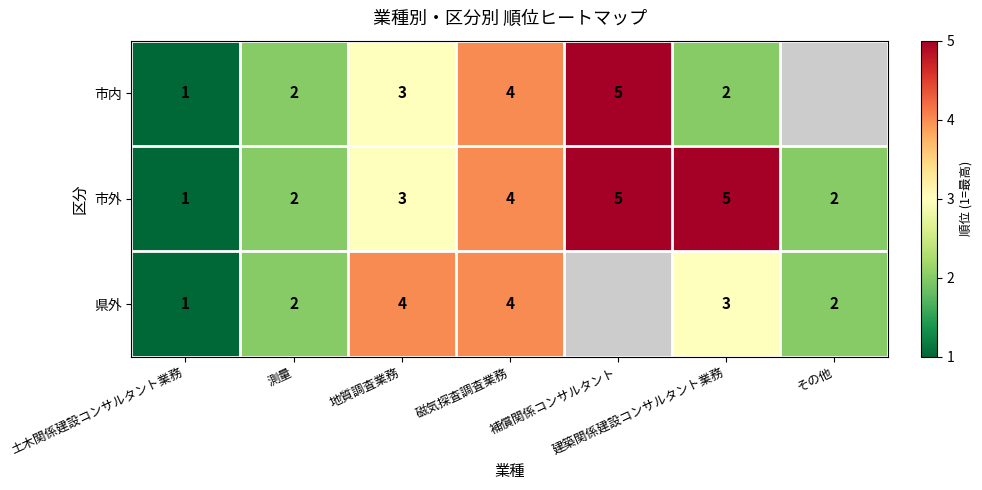

Rank the series at 建築関係建設コンサルタント業務 from lowest to highest value.

市内, 県外, 市外